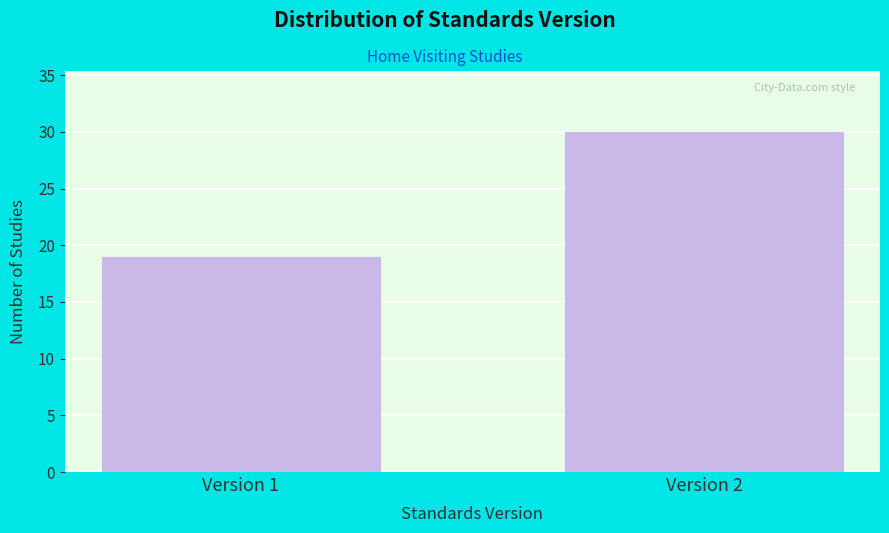

Reading left to right, transcribe all the data shown in this chart.

19	30